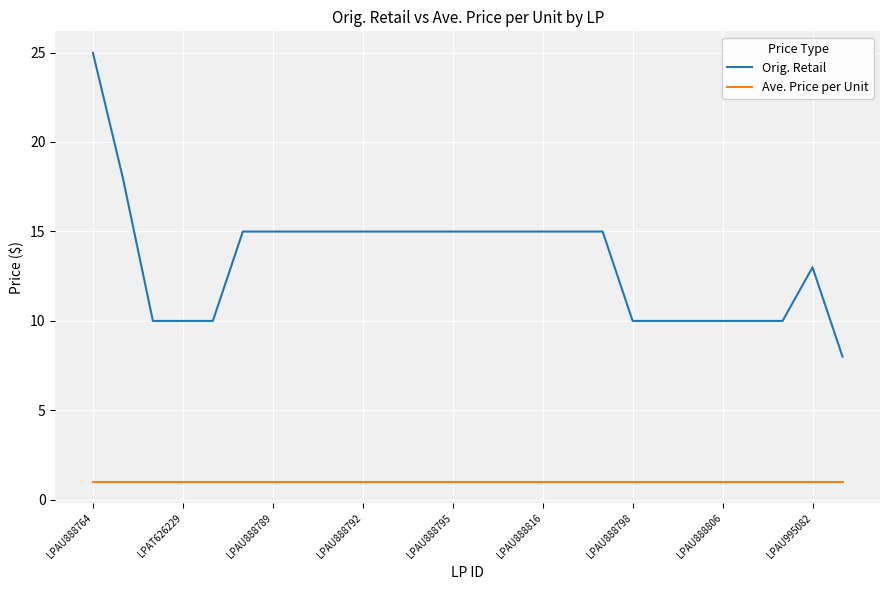

List the series in order of their peak value, lowest first.

Ave. Price per Unit, Orig. Retail